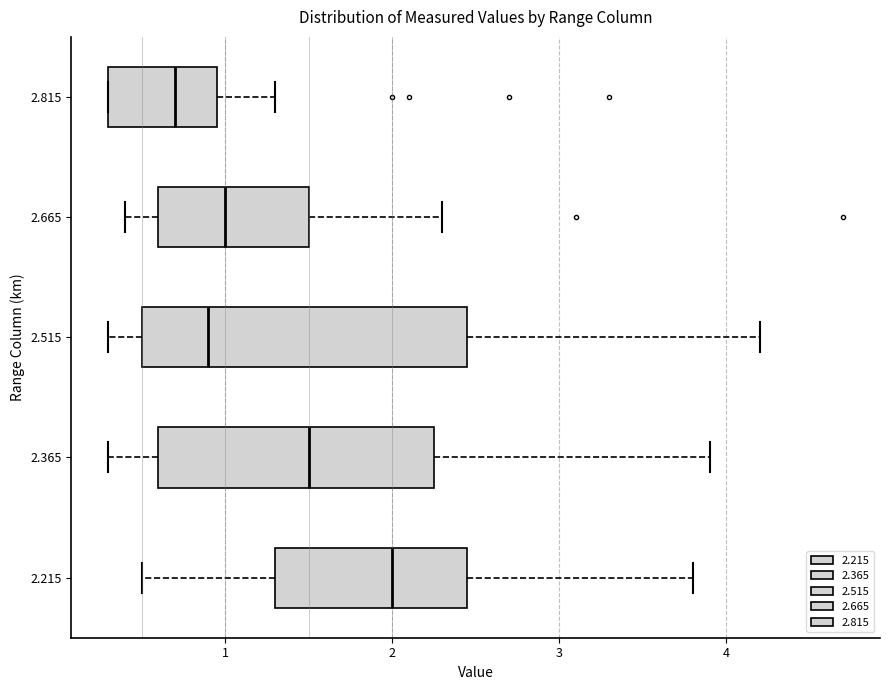

Reading bottom to top, transcribe this box plot: for each box, give where its median line is, the range the box spans, and where its two whiskers end, as read against the x-axis. The values are not printed on the chart, so give them approximately, as read against the axis.

2.215: median 2.0, box 1.3 to 2.5, whiskers 0.5 to 3.8
2.365: median 1.5, box 0.6 to 2.3, whiskers 0.3 to 3.9
2.515: median 0.9, box 0.5 to 2.5, whiskers 0.3 to 4.2
2.665: median 1.0, box 0.6 to 1.5, whiskers 0.4 to 2.3
2.815: median 0.7, box 0.3 to 1.0, whiskers 0.3 to 1.3